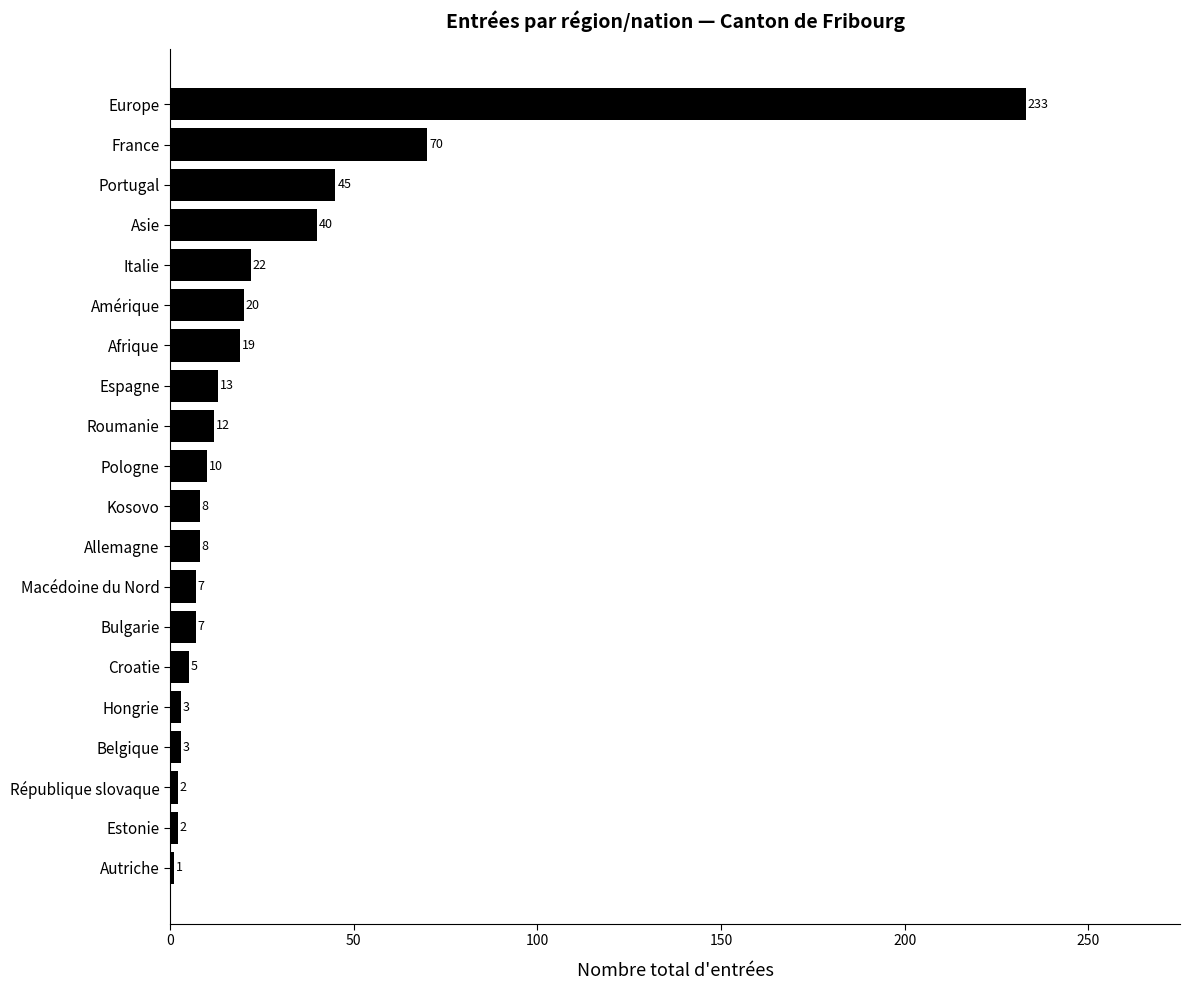

Between Italie and Europe, which is larger?

Europe